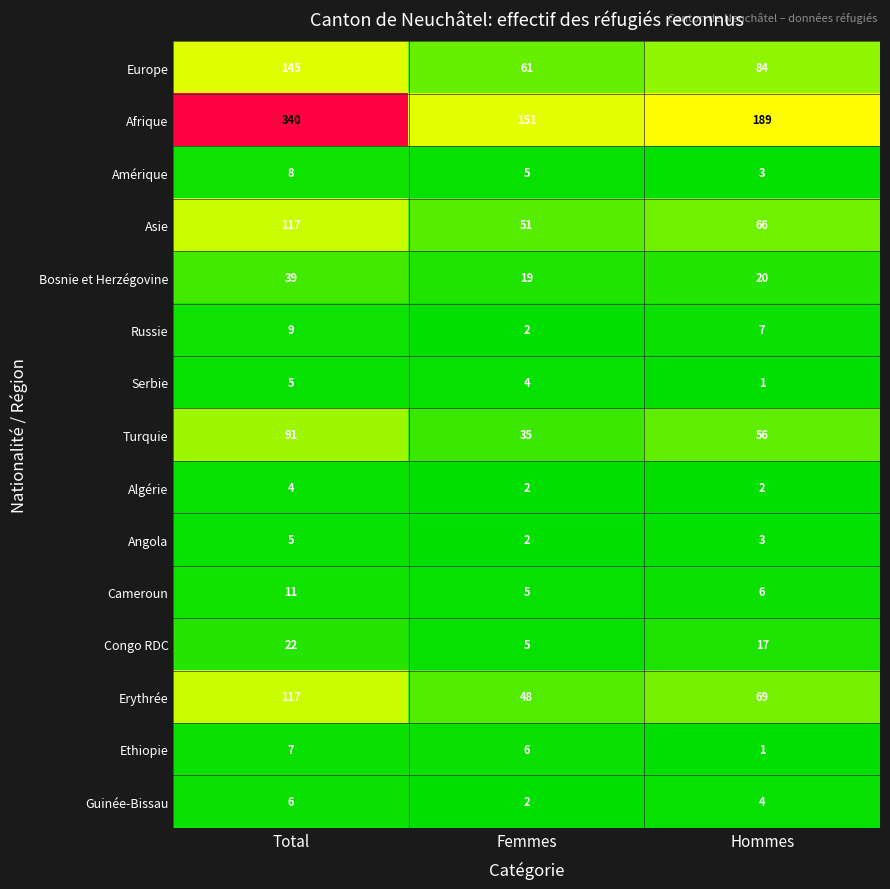

List the labels in order of Russie value, smallest first.

Femmes, Hommes, Total